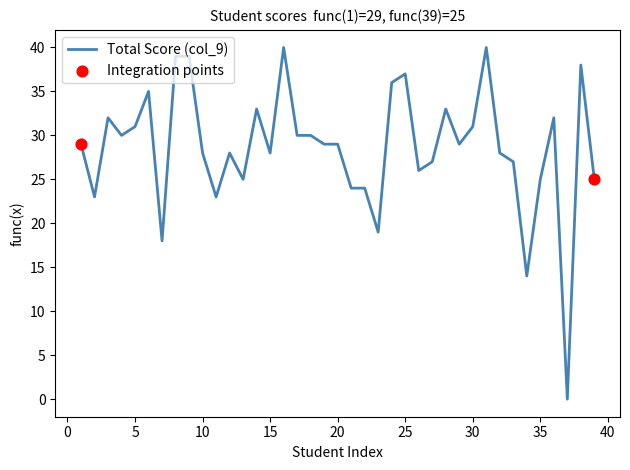

What is the greatest value displayed?

40